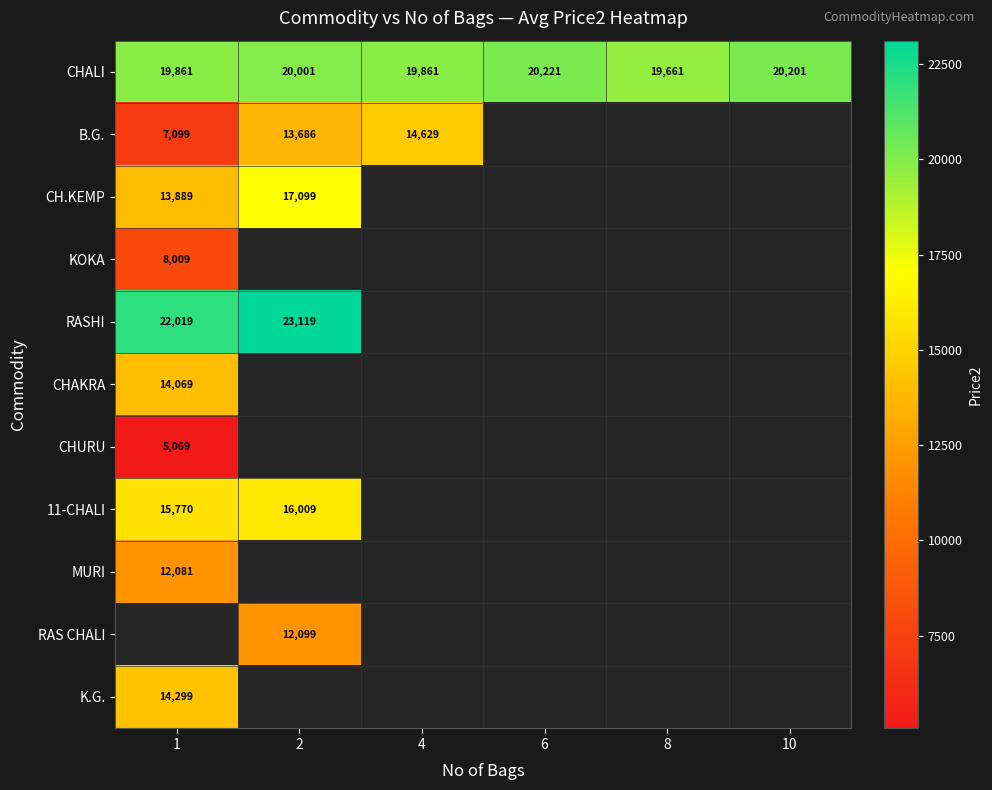

Is it true that CHALI equals 11144 at 1?

False